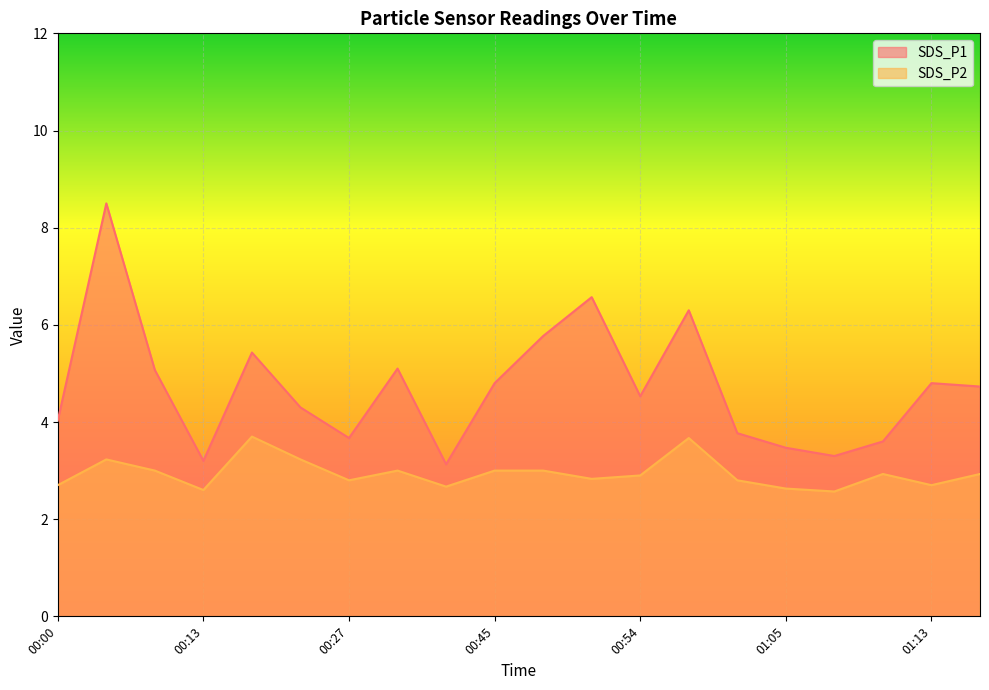

Rank the series at 00:08 from highest to lowest value.

SDS_P1, SDS_P2